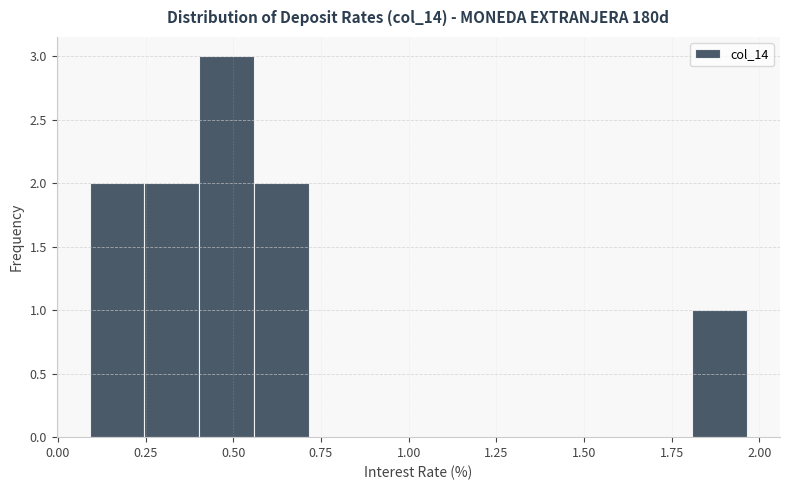

Read against the x-axis, roughly where is the centre of the tallest bar?

0.50